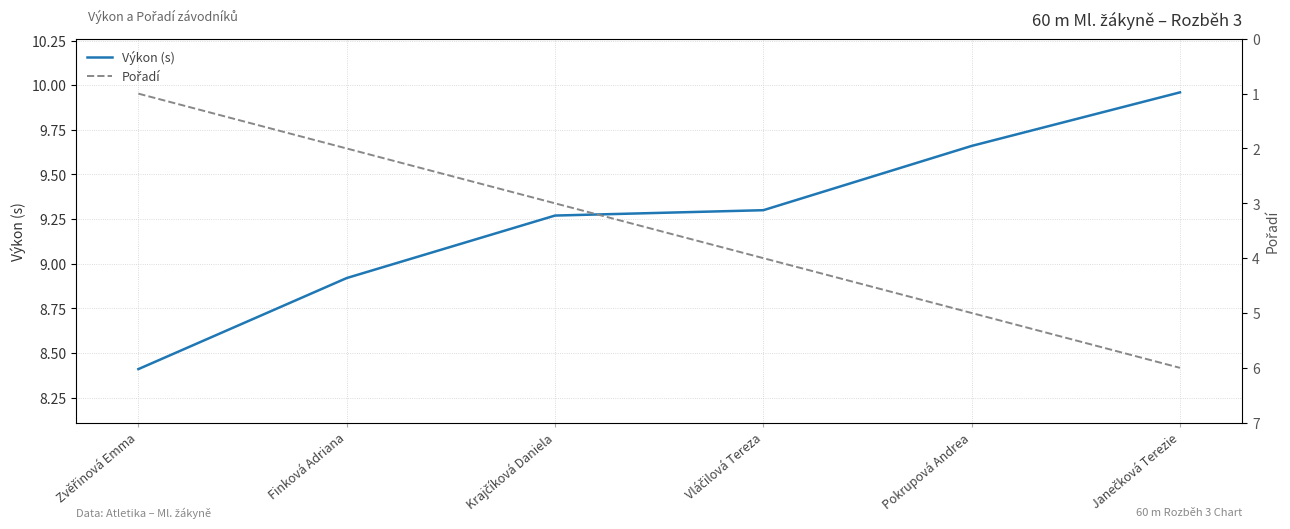

What is the sum of the Výkon (s) values at Zvěřinová Emma and Krajčíková Daniela?

17.7